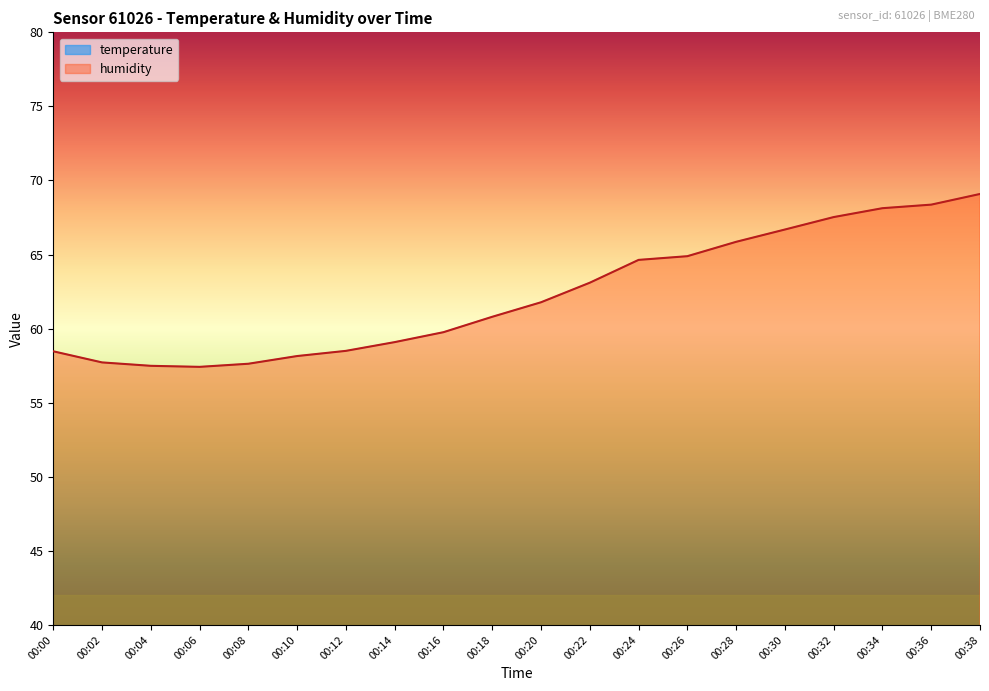

Does the chart display data point markers on the line(s)?

No